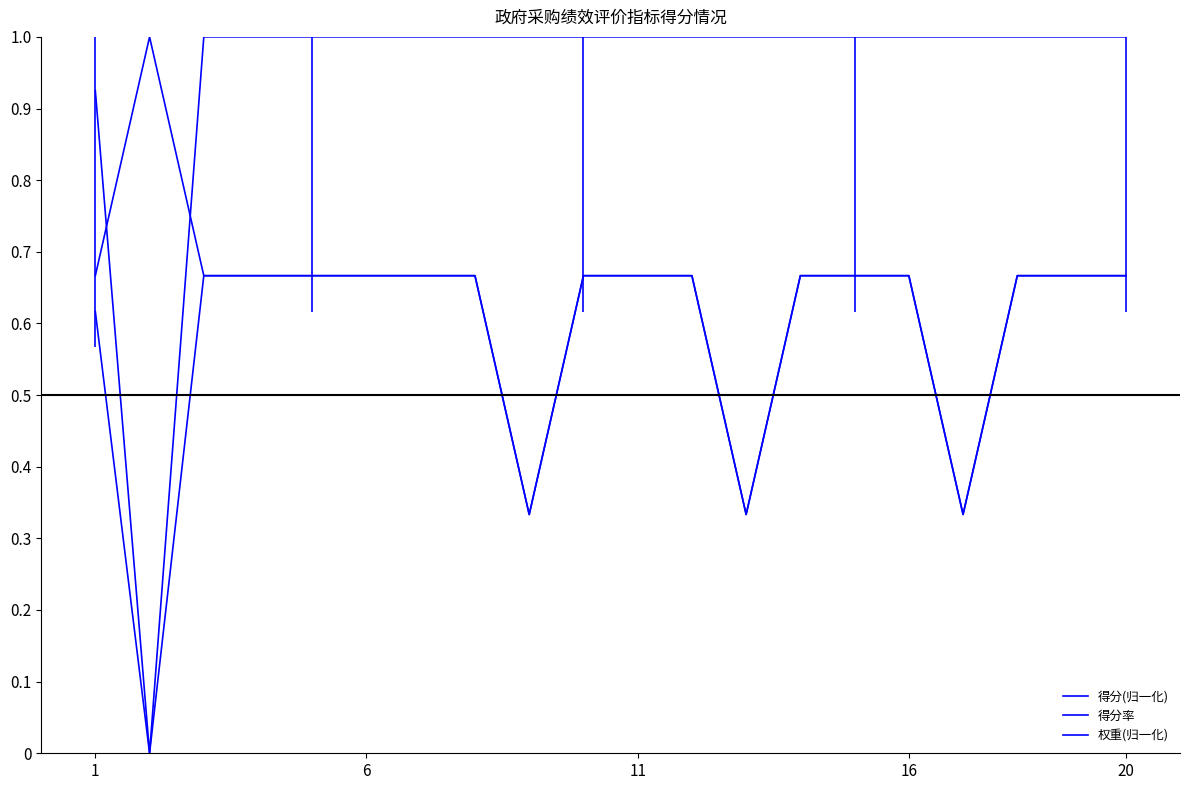

Which series has the widest spread of values?

得分率